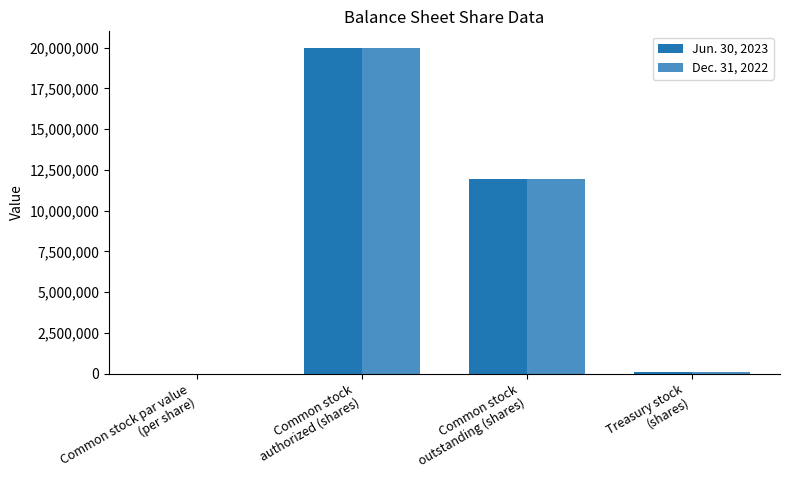

The Dec. 31, 2022 series shows 82600.0 at Treasury stock
(shares). True or false?

True